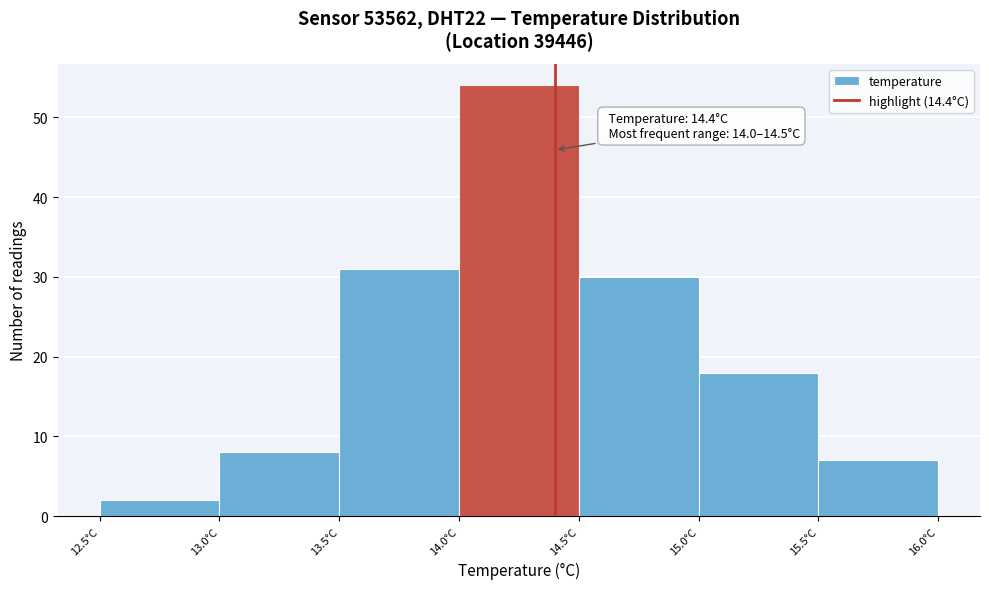

Over which range of the x-axis is the bar tallest?

14.0 to 14.5